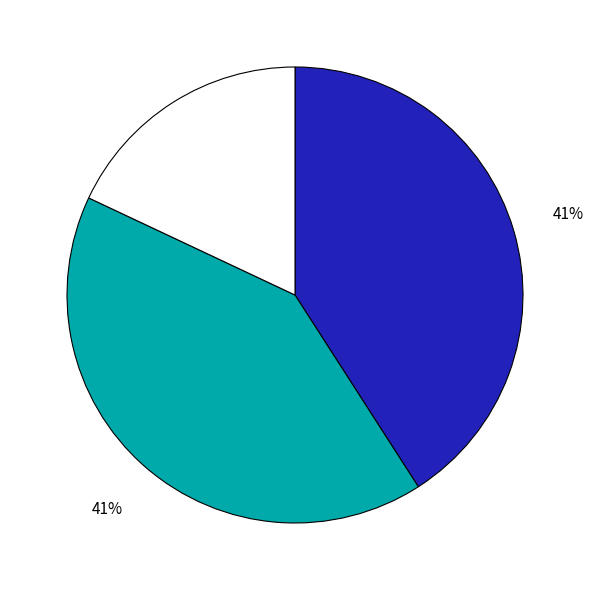

Is there a majority slice in this chart?

No